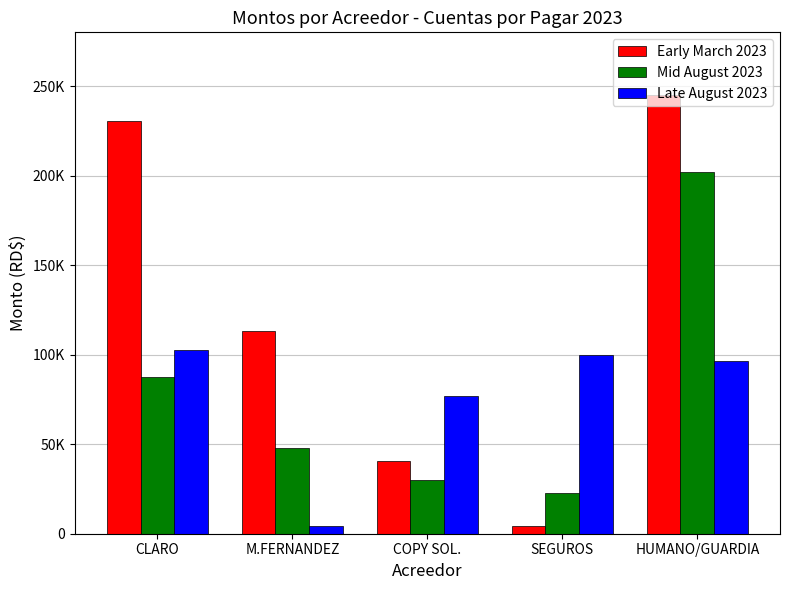

Are the bars grouped side by side (vs. stacked)?

Yes